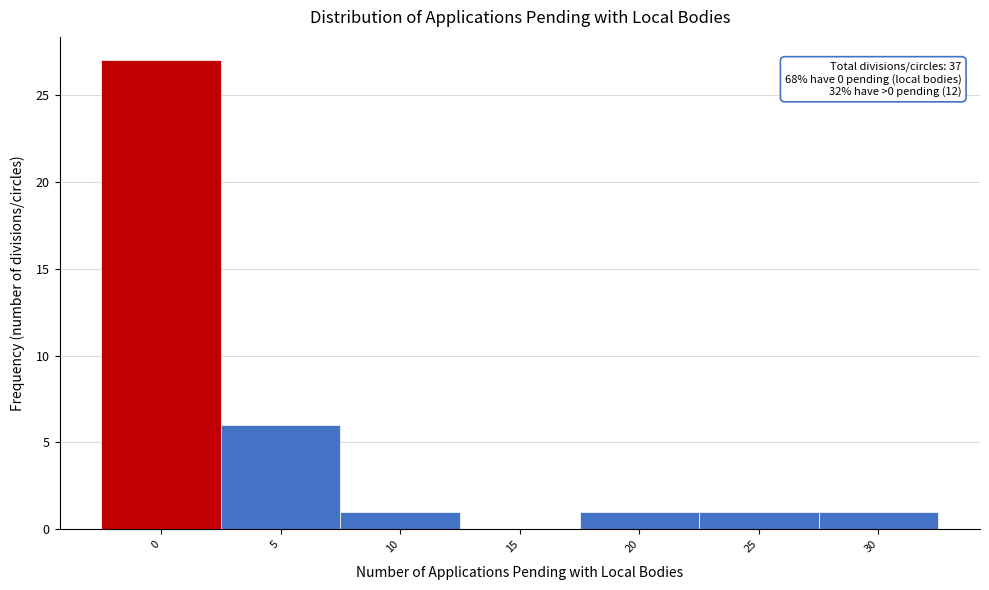

Reading left to right, list all the values displayed in this chart.

0=27	5=6	10=1	15=0	20=1	25=1	30=1